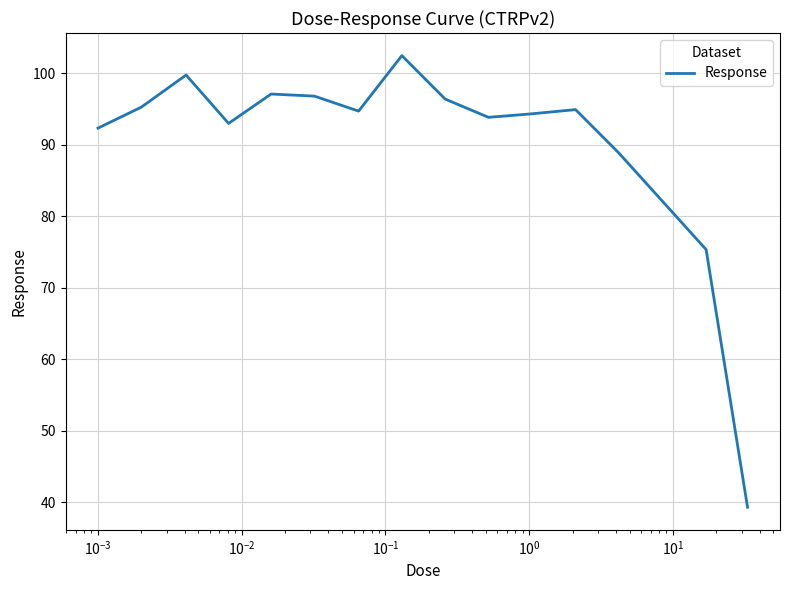

What is the greatest value displayed?

102.5